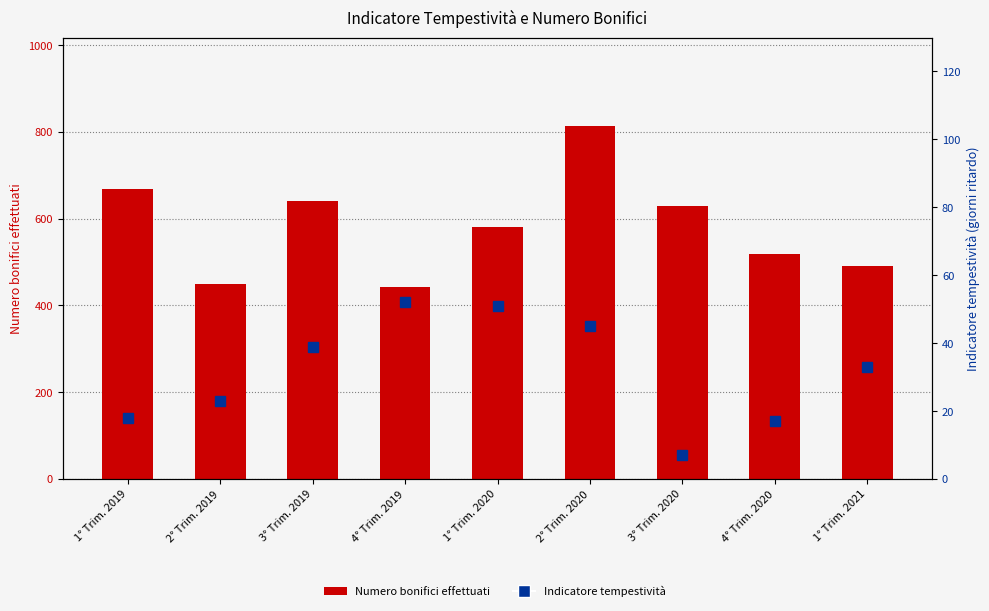

Is it true that Indicatore tempestività equals 64 at 3° Trim. 2019?

False